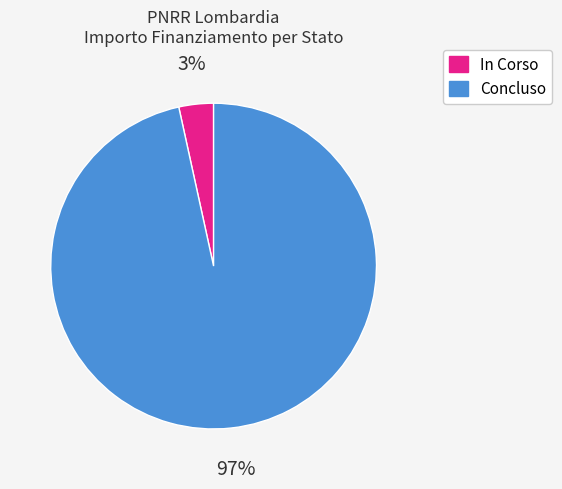

To the nearest percent, what is the combined percentage of In Corso and Concluso?

100%